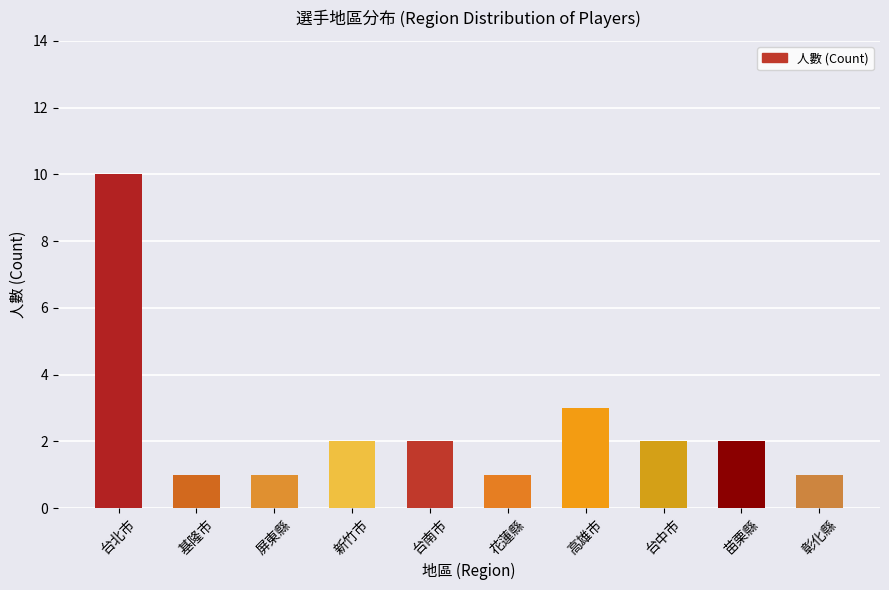

What is the maximum value shown in the chart?

10